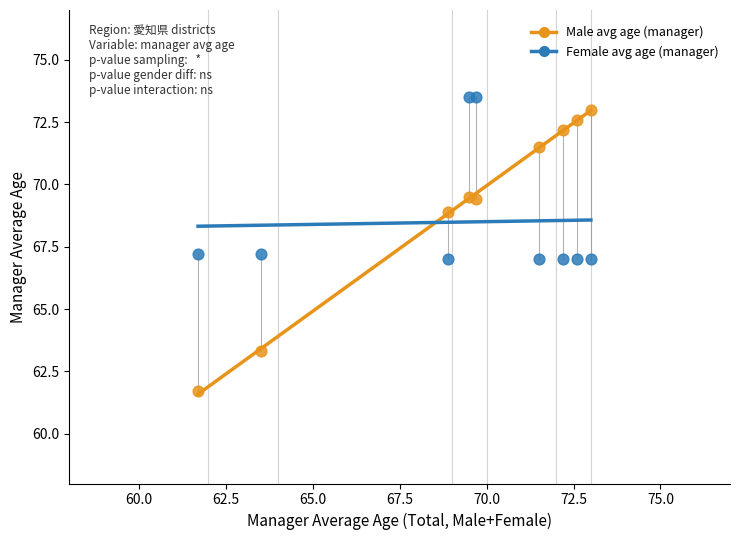

What are all the series names shown in the legend?

Male avg age (manager), Female avg age (manager)